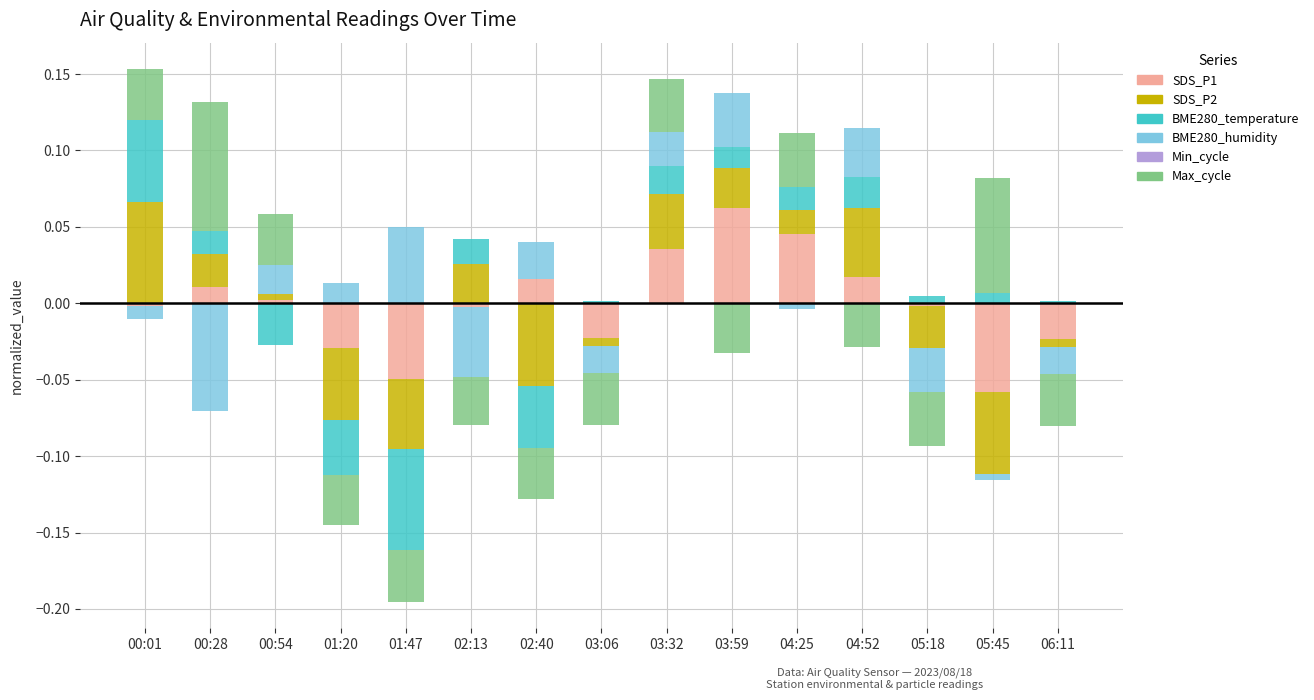

What position from the right is 06:11?

1